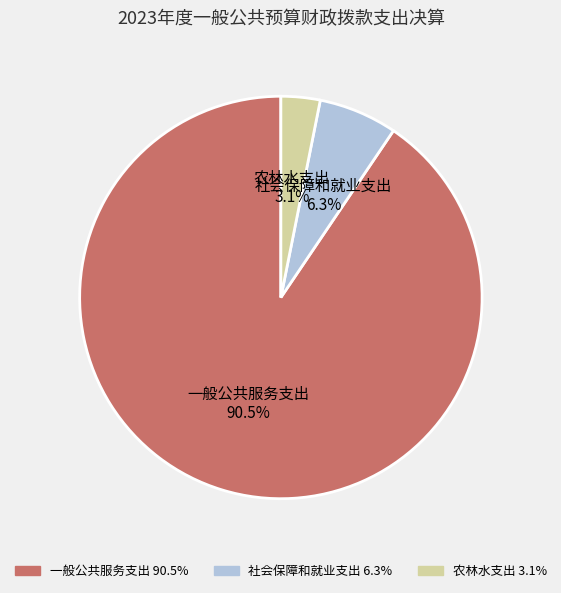

To the nearest percent, what is the difference between the largest and smallest slice percentages?

87%